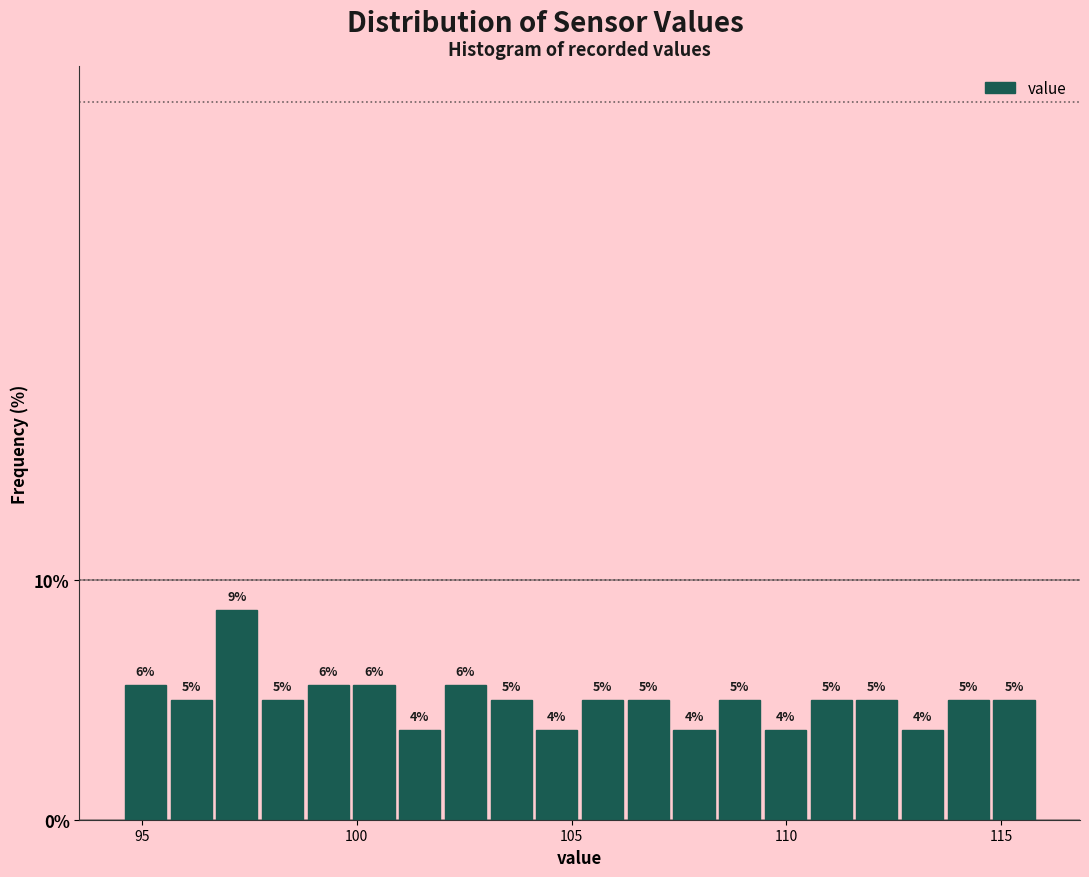

Read against the x-axis, roughly where is the centre of the tallest bar?

97.0